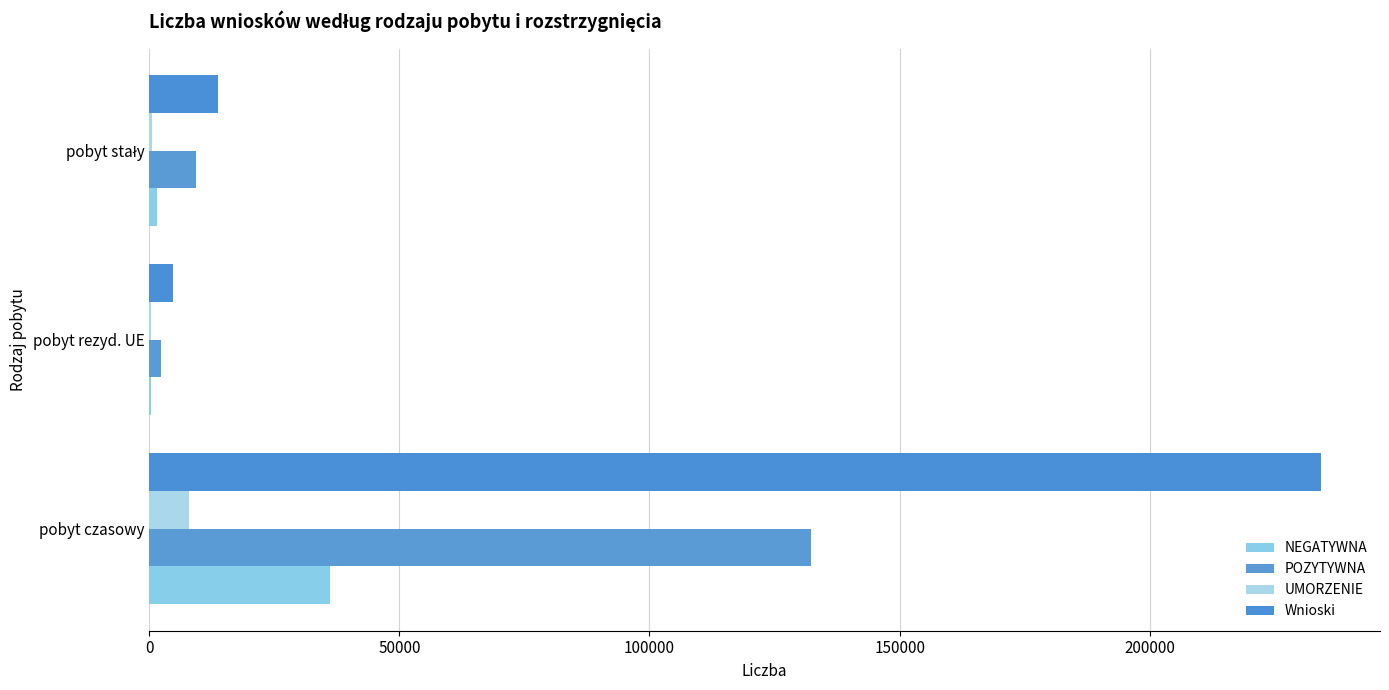

What is the lowest value of the Wnioski series?

4776